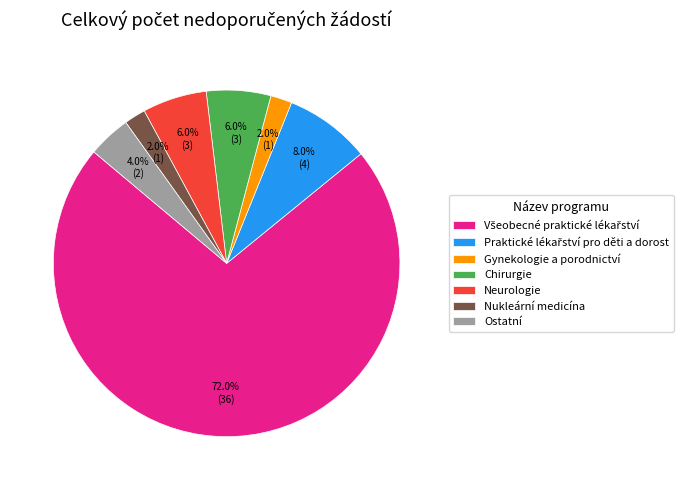

Is it true that Gynekologie a porodnictví is 17% of the pie?

False